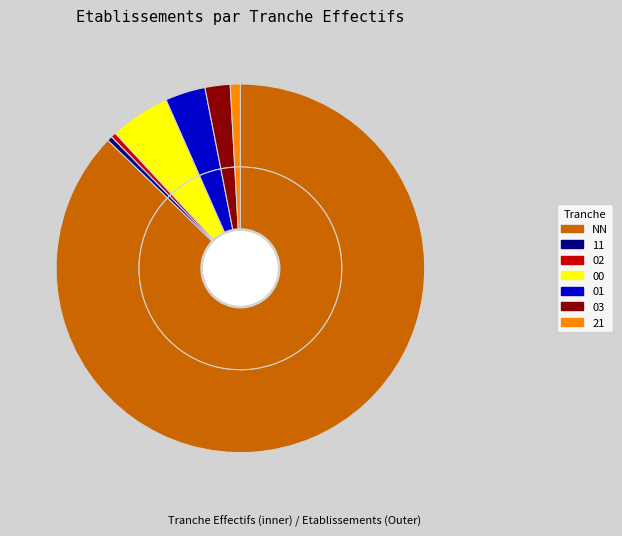

What is the smallest slice in the pie chart?

11